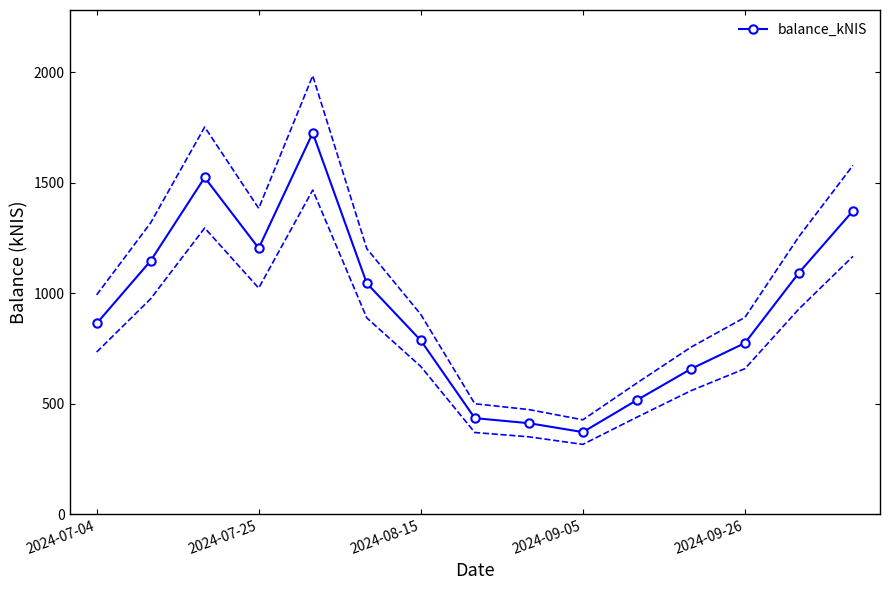

At which category does balance_kNIS reach its first local valley?

2024-07-25